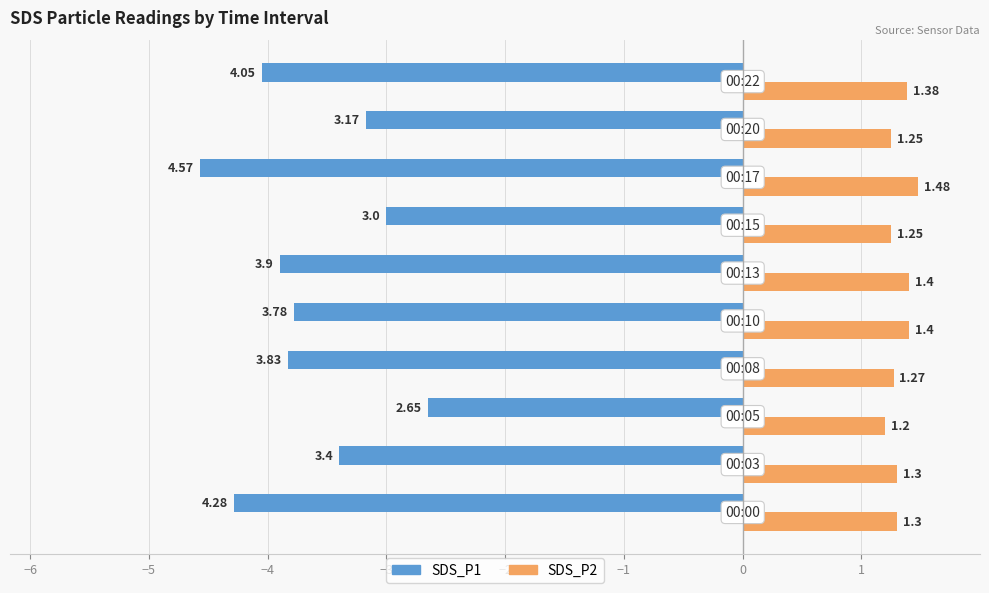

What is the sum of all SDS_P2 values?

13.2